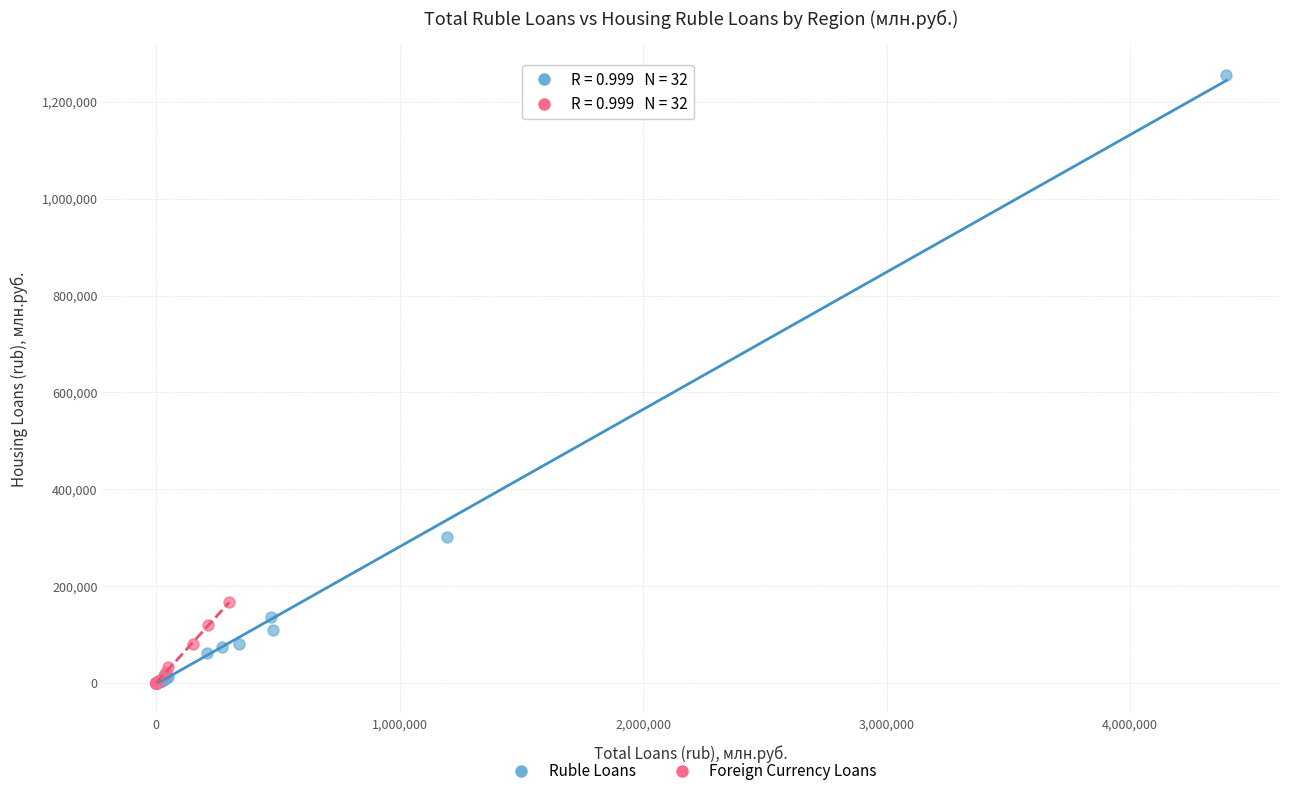

What are all the series names shown in the legend?

Ruble Loans, Foreign Currency Loans